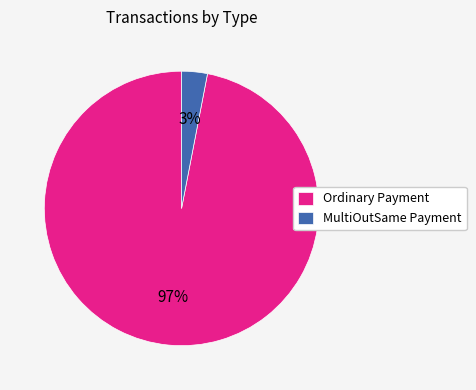

Rank the categories by value from lowest to highest.

MultiOutSame Payment, Ordinary Payment